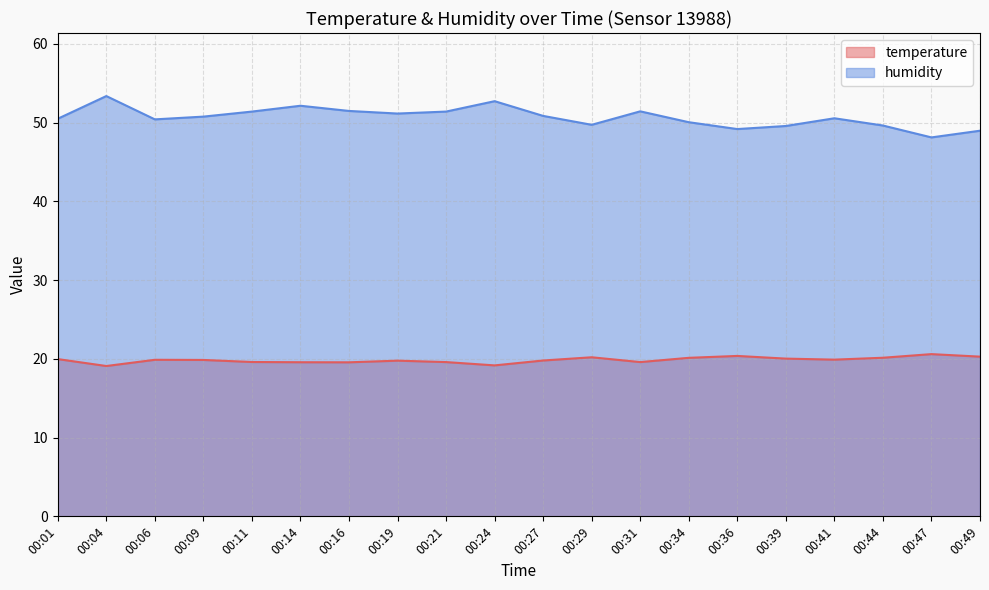

True or false: humidity has more than 1 interior local peaks.

True